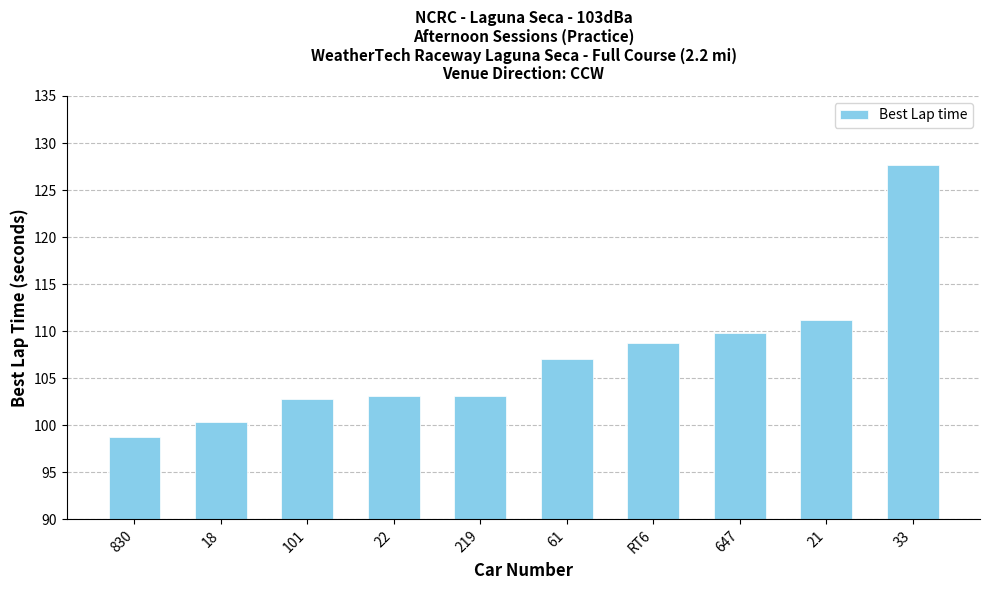

At which label is the value closest to 113?

21